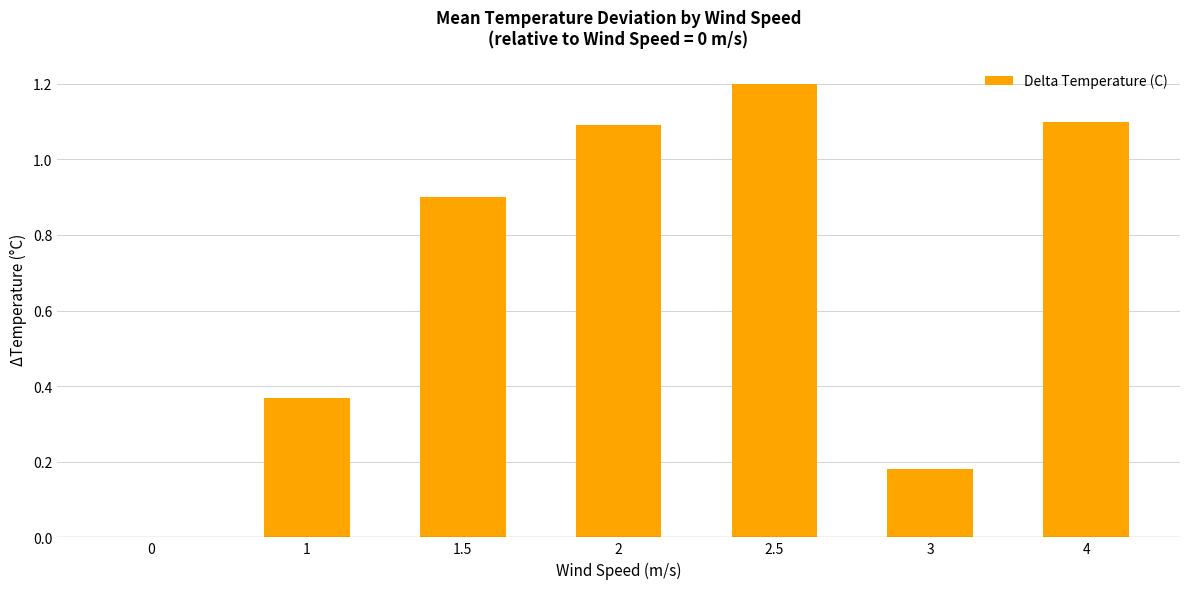

How many series are shown in this chart?

1